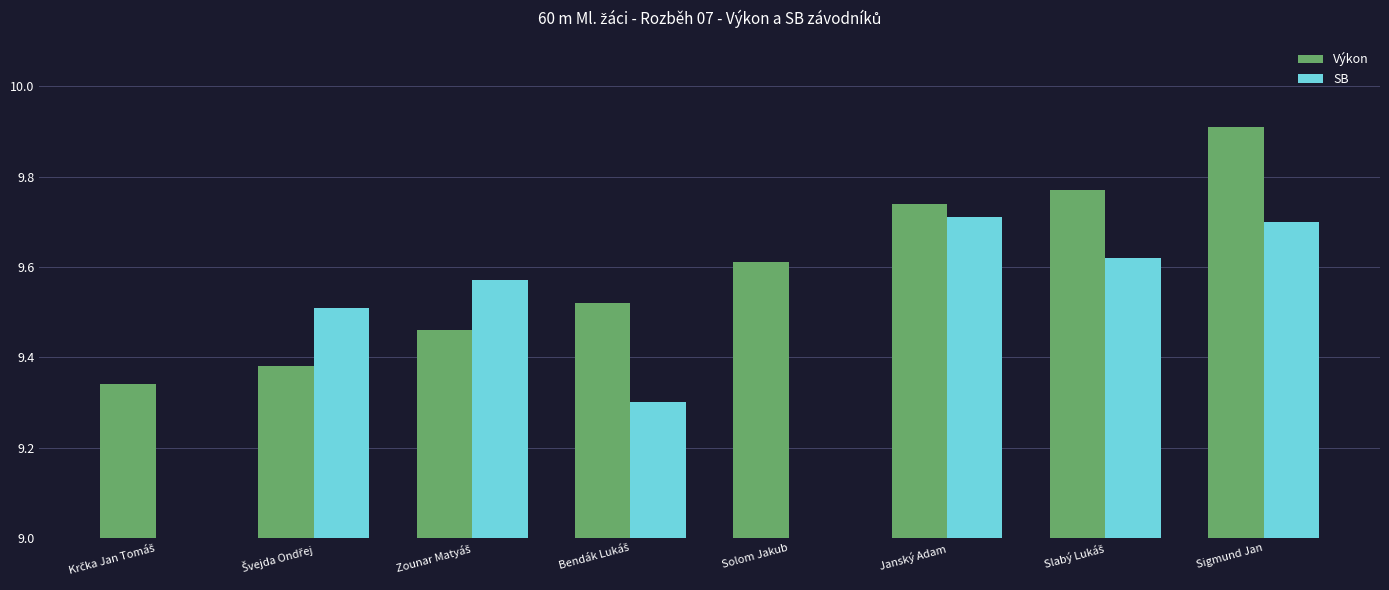

What is the value of the Výkon bar at the 7th from the left?

9.8